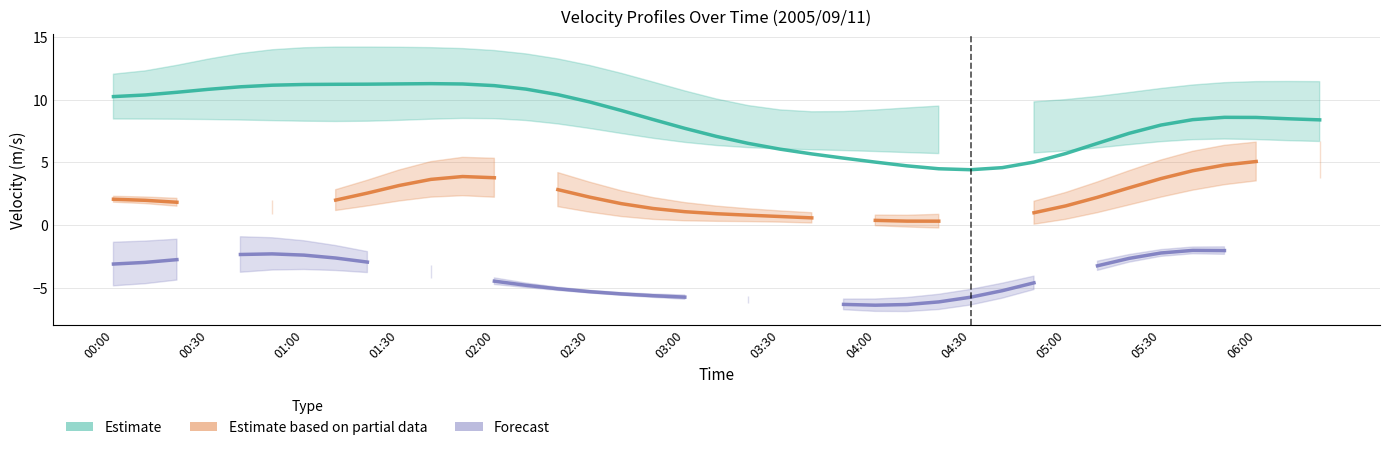

Is the value of Forecast at 37 greater than the value of Estimate at 28?

No